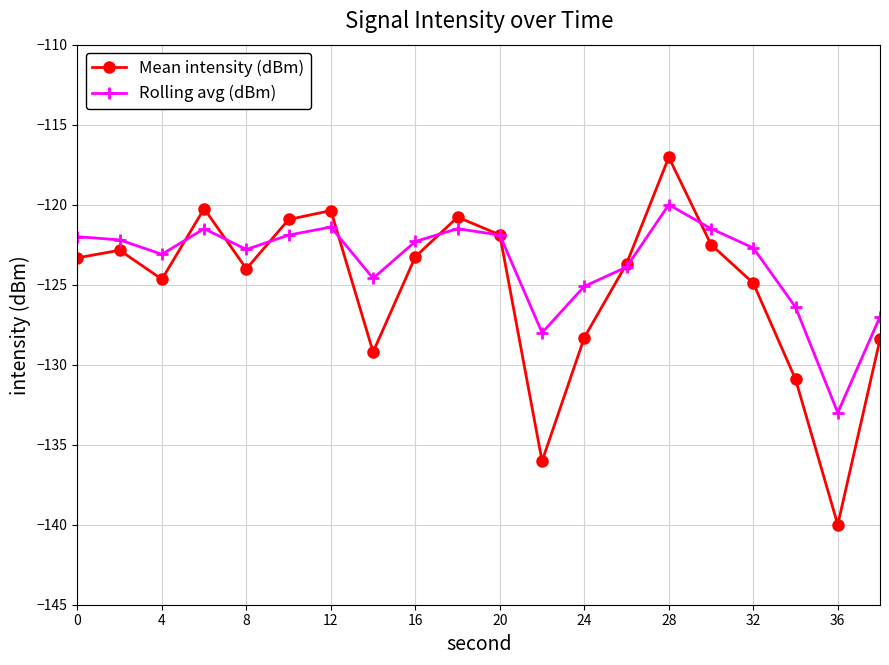

How many times do Mean intensity (dBm) and Rolling avg (dBm) cross each other?

8